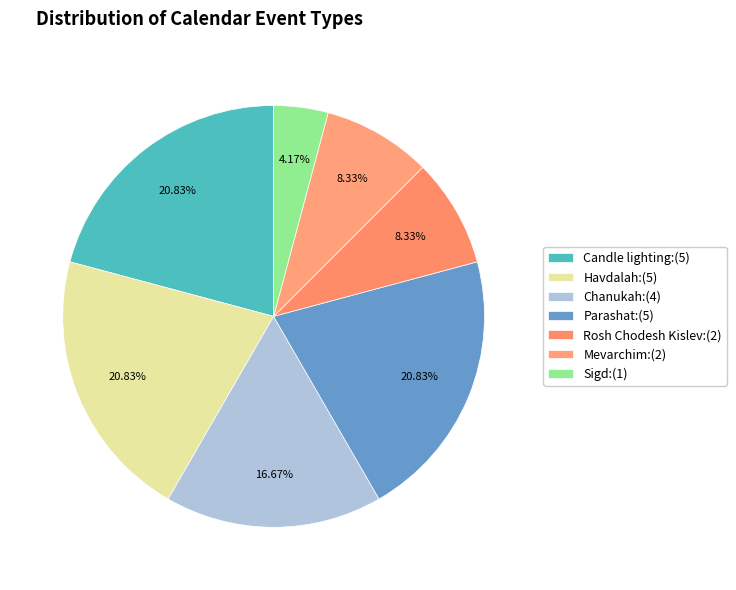

Which category has the biggest portion of the pie?

Parashat Toldot